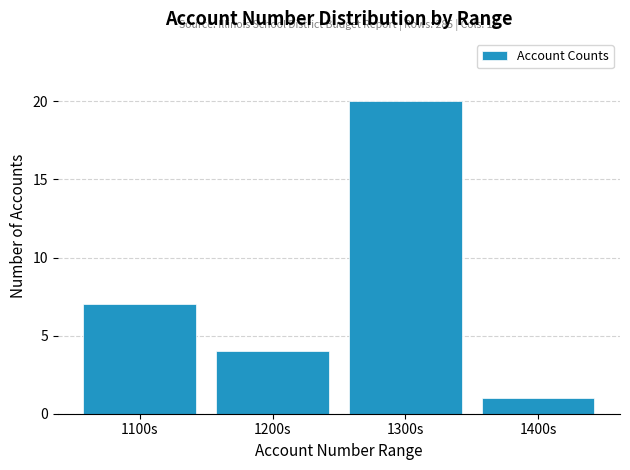

Reading left to right, transcribe all the data shown in this chart.

1100s=7	1200s=4	1300s=20	1400s=1